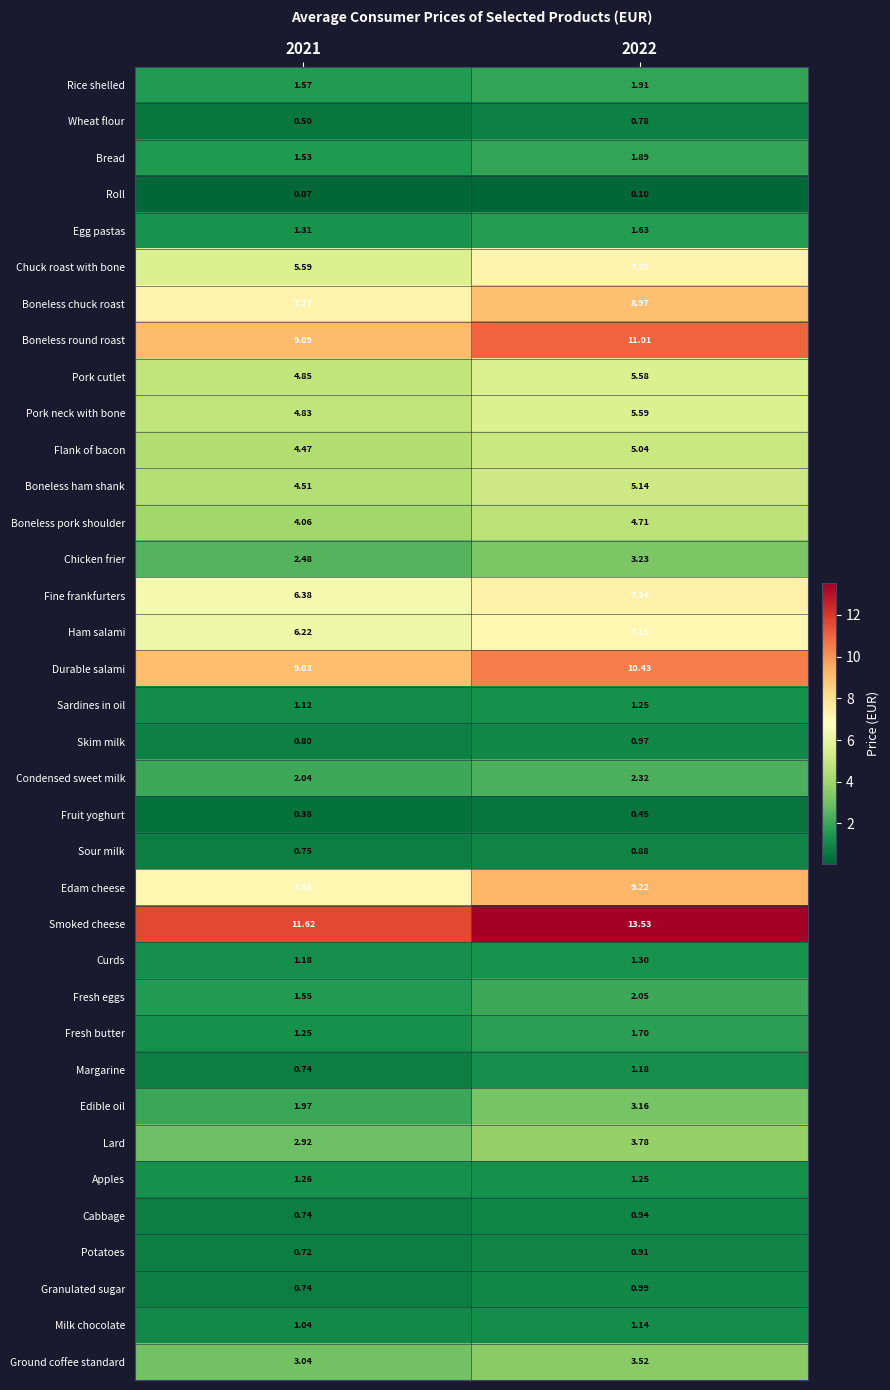

List the series in order of their peak value, lowest first.

Roll, Fruit yoghurt, Wheat flour, Sour milk, Potatoes, Cabbage, Skim milk, Granulated sugar, Milk chocolate, Margarine, Sardines in oil, Apples, Curds, Egg pastas, Fresh butter, Bread, Rice shelled, Fresh eggs, Condensed sweet milk, Edible oil, Chicken frier, Ground coffee standard, Lard, Boneless pork shoulder, Flank of bacon, Boneless ham shank, Pork cutlet, Pork neck with bone, Ham salami, Chuck roast with bone, Fine frankfurters, Boneless chuck roast, Edam cheese, Durable salami, Boneless round roast, Smoked cheese